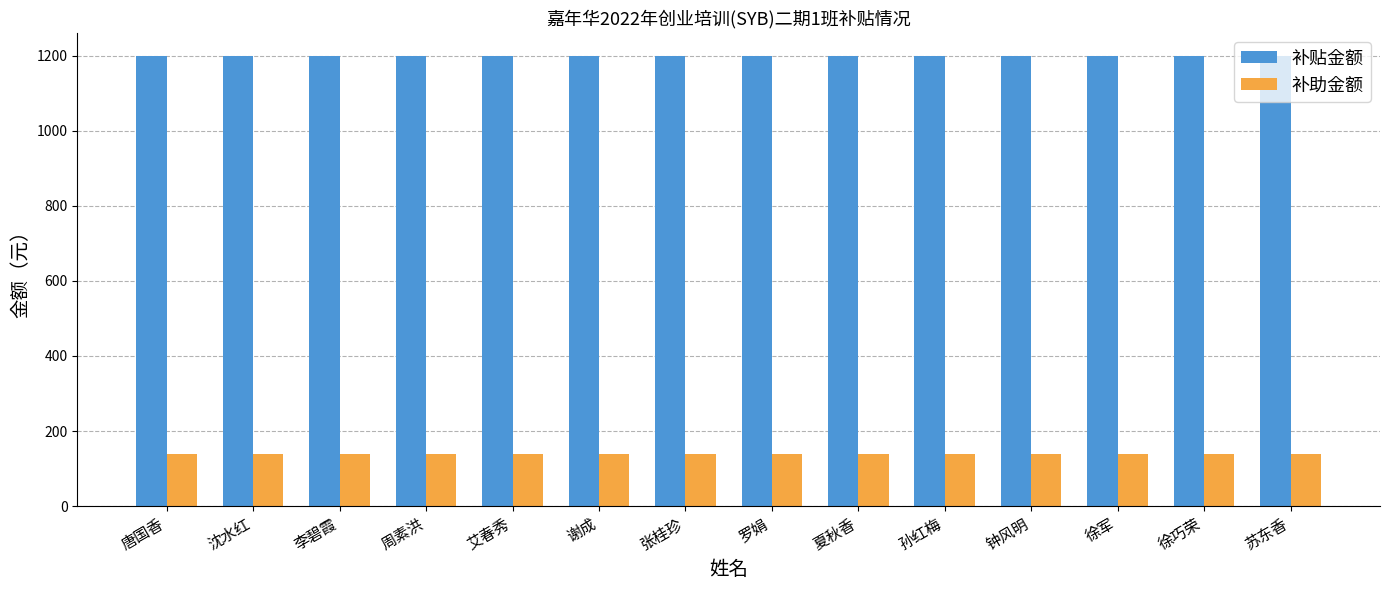

What are all the series names shown in the legend?

补贴金额, 补助金额